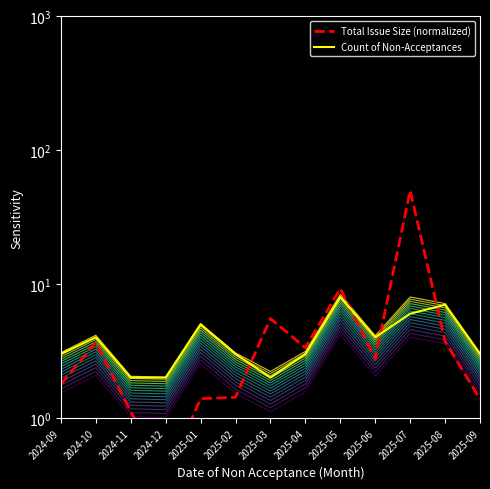

Rank the series by their maximum value, from lowest to highest.

line_0, Count of Non-Acceptances, Total Issue Size (normalized)